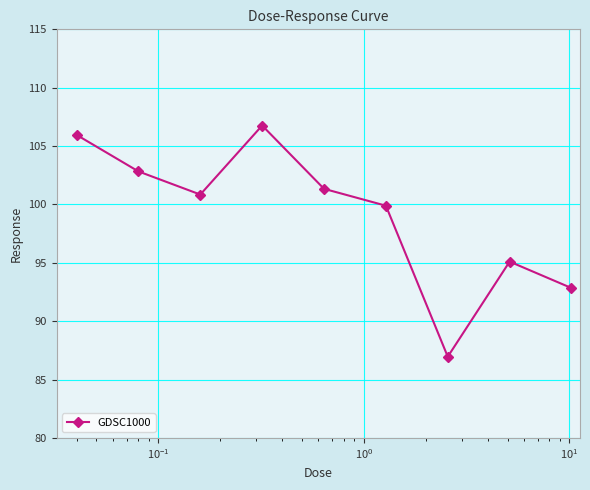

Reading left to right, what are all the values shown in this chart?

106.0	102.8	100.8	106.8	101.3	99.9	87.0	95.1	92.8